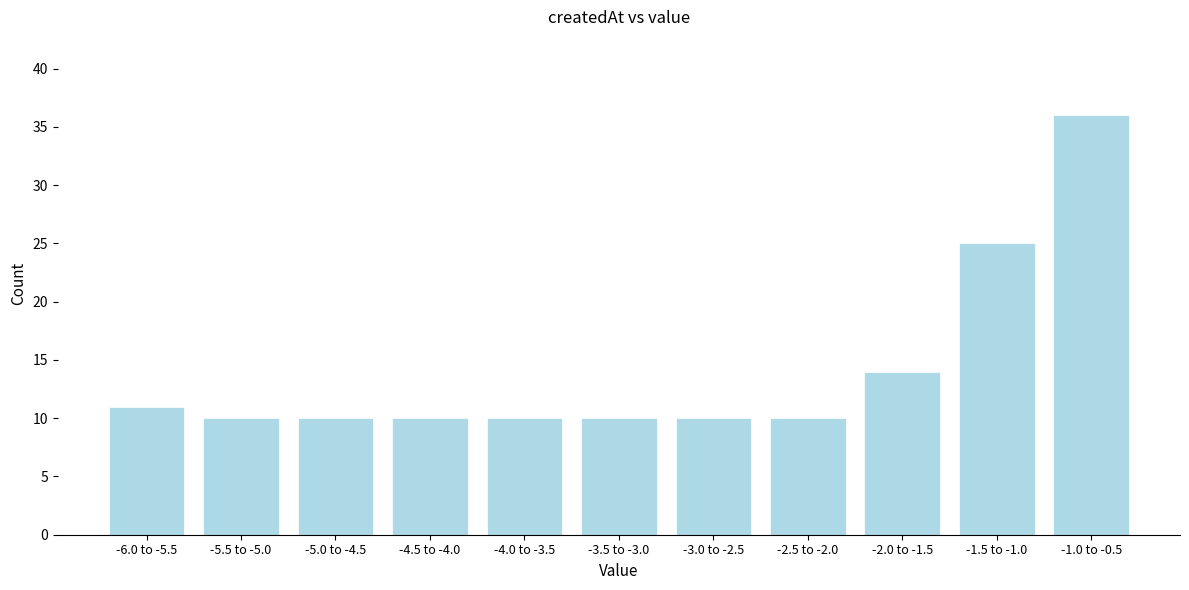

Reading left to right, list all the values displayed in this chart.

-6.0 to -5.5=11	-5.5 to -5.0=10	-5.0 to -4.5=10	-4.5 to -4.0=10	-4.0 to -3.5=10	-3.5 to -3.0=10	-3.0 to -2.5=10	-2.5 to -2.0=10	-2.0 to -1.5=14	-1.5 to -1.0=25	-1.0 to -0.5=36